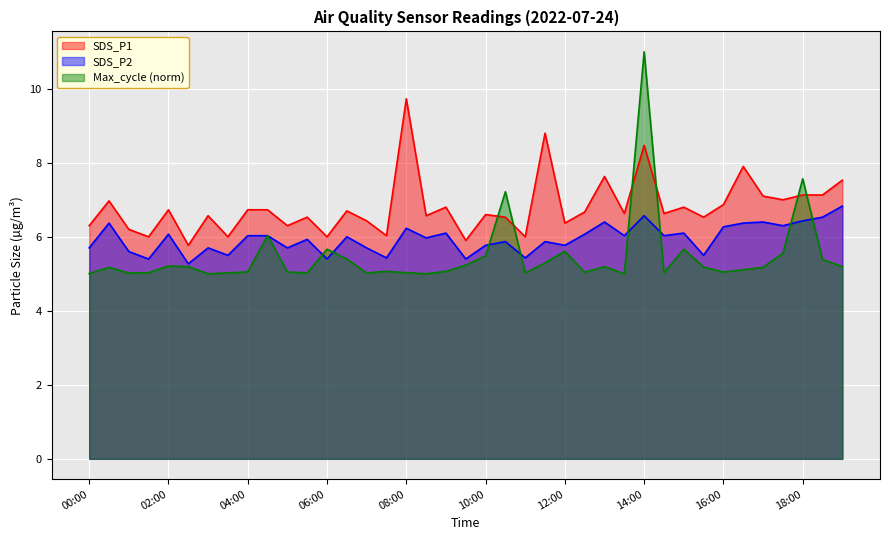

What is the sum of all Max_cycle_norm values?

213.1